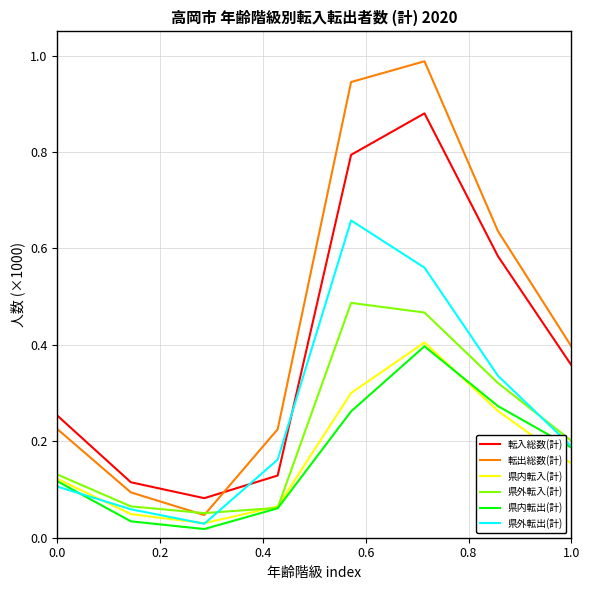

Which series has the widest spread of values?

転出総数(計)